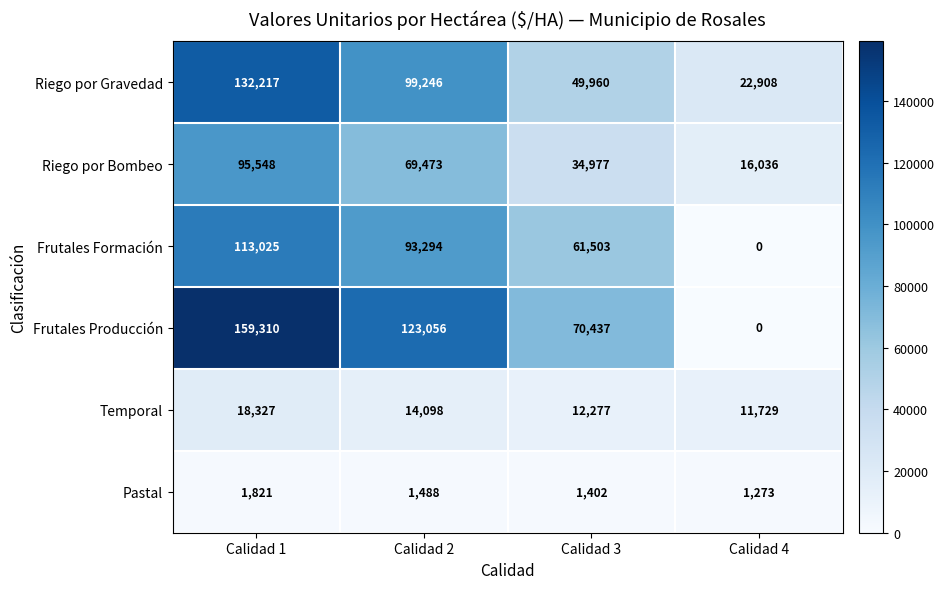

Reading left to right, what are all the values shown in this chart?

Riego por Gravedad: 132217	99246	49960	22908
Riego por Bombeo: 95548	69473	34977	16036
Frutales Formación: 113025	93294	61503	0
Frutales Producción: 159310	123056	70437	0
Temporal: 18327	14098	12277	11729
Pastal: 1821	1488	1402	1273